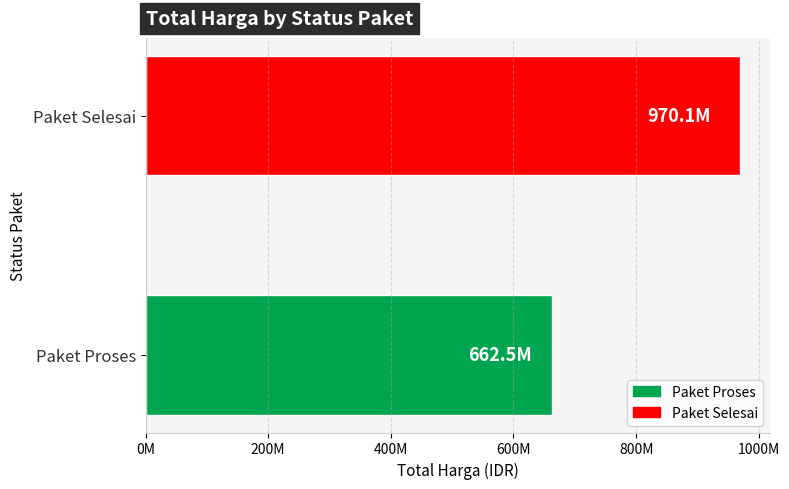

Are the bars horizontal?

Yes